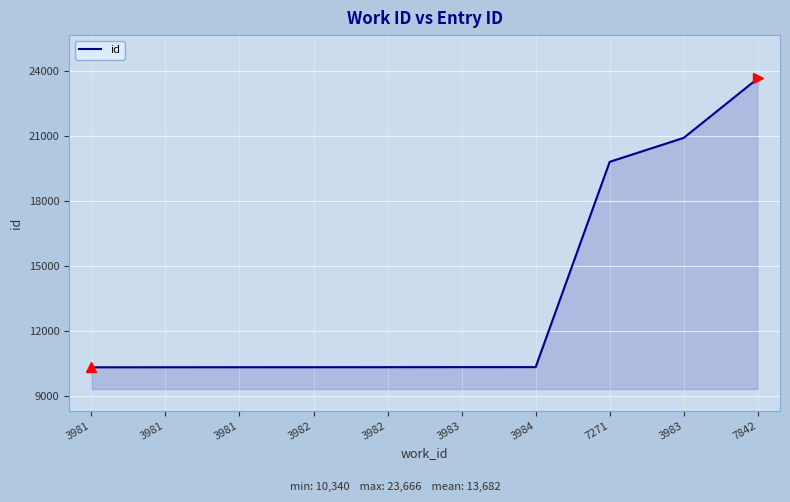

The chart shows a value of 16574 at 3982. True or false?

False